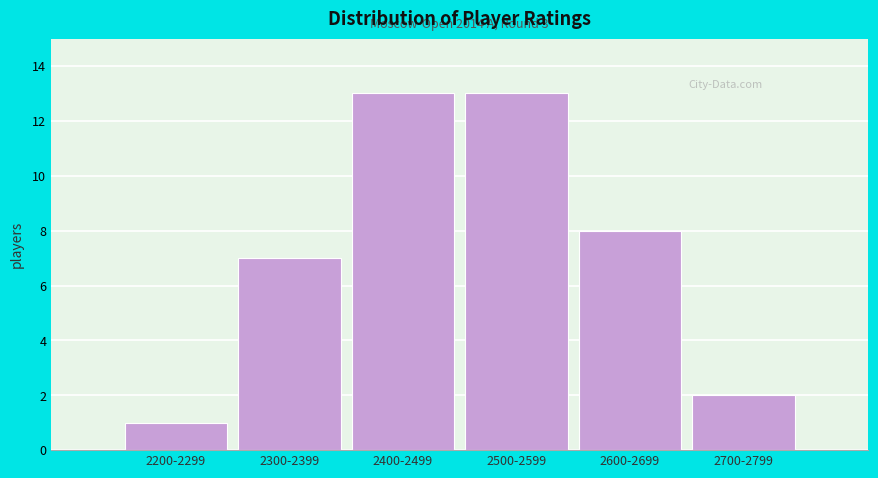

Reading right to left, extract all data points from this chart.

2700-2799=2	2600-2699=8	2500-2599=13	2400-2499=13	2300-2399=7	2200-2299=1